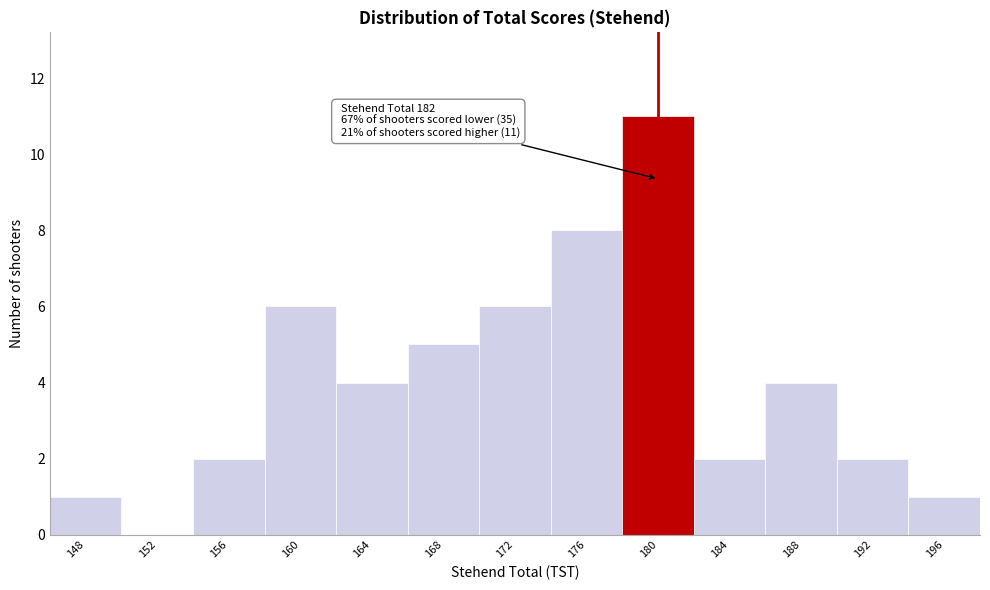

Reading left to right, transcribe all the data shown in this chart.

148=1	152=0	156=2	160=6	164=4	168=5	172=6	176=8	180=11	184=2	188=4	192=2	196=1